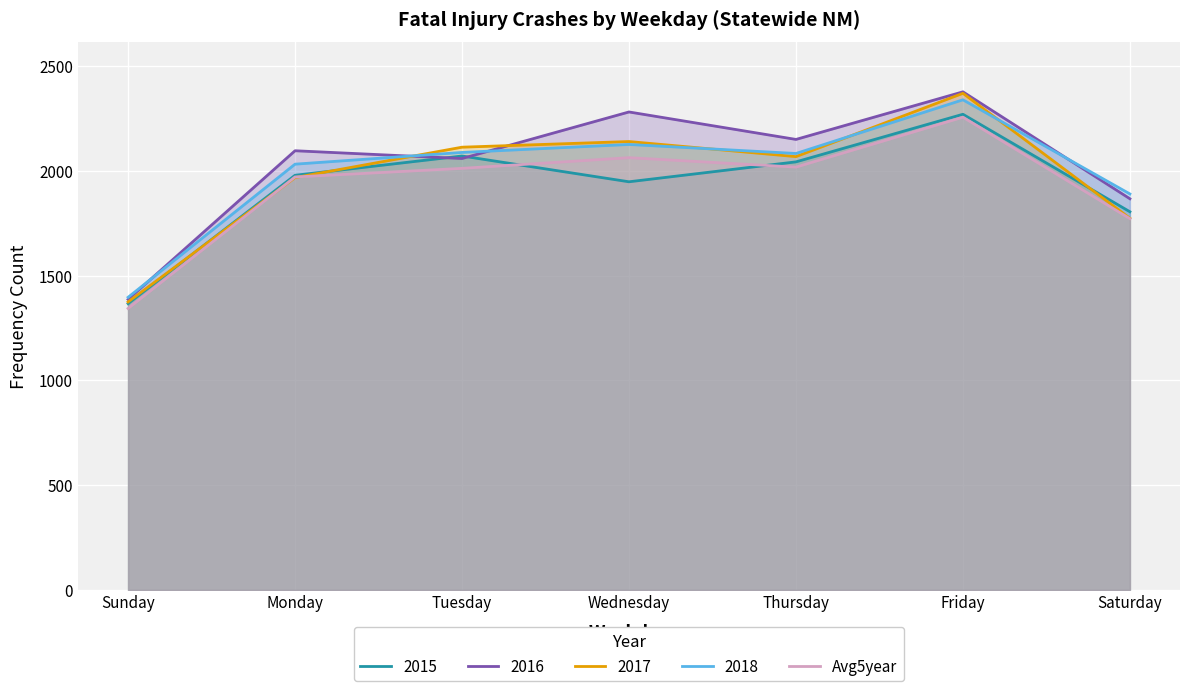

What is the average value?

1918